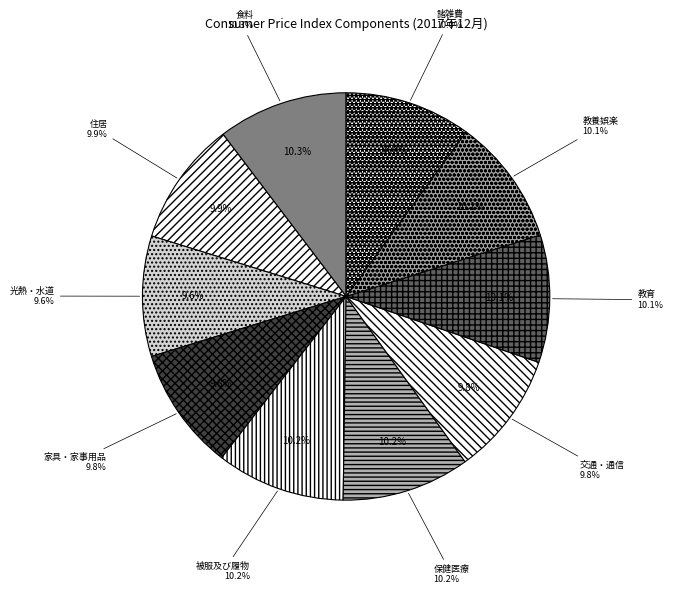

What percentage is the 交通・通信 slice, to the nearest percent?

10%